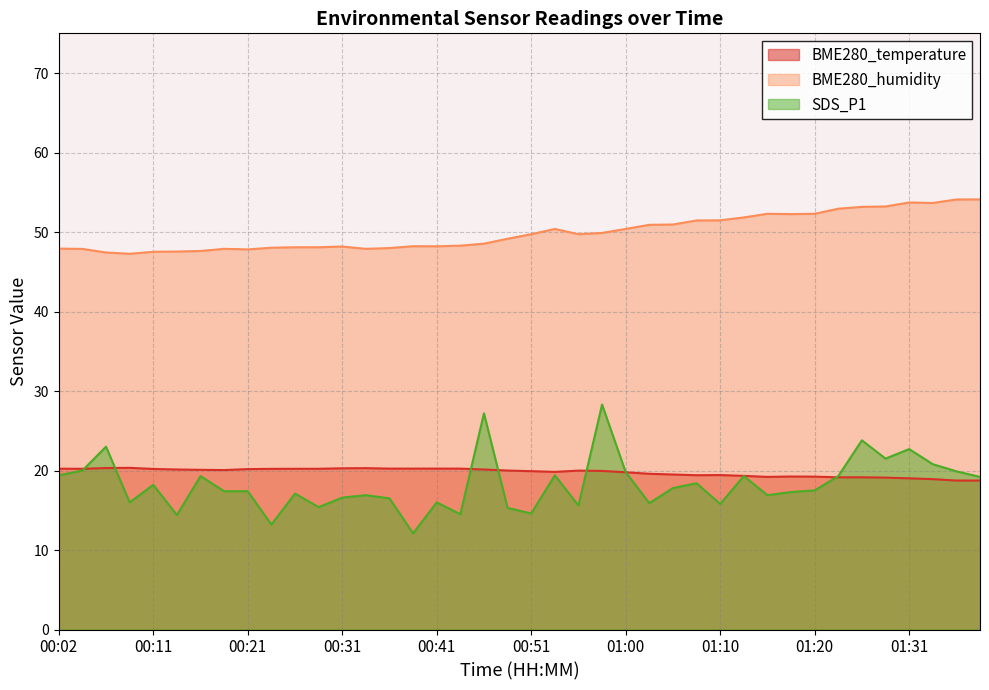

What is the maximum value for BME280_temperature?

20.3